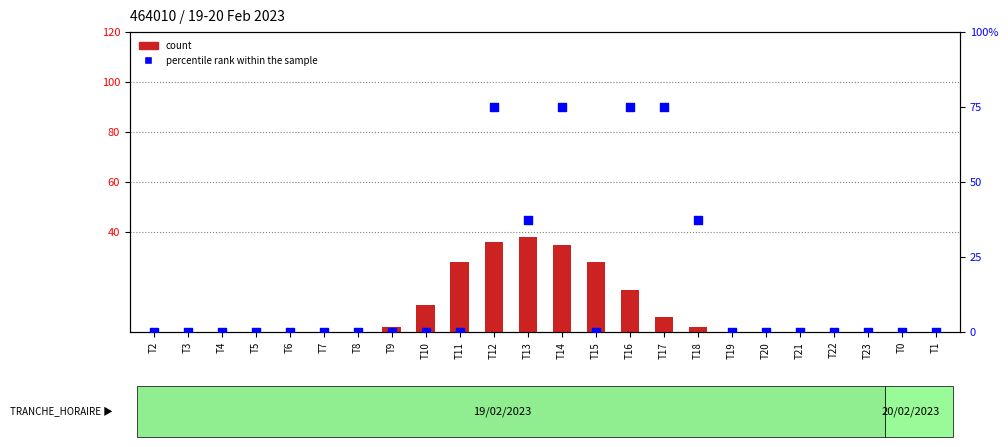

What are all the series names shown in the legend?

count, percentile rank within the sample